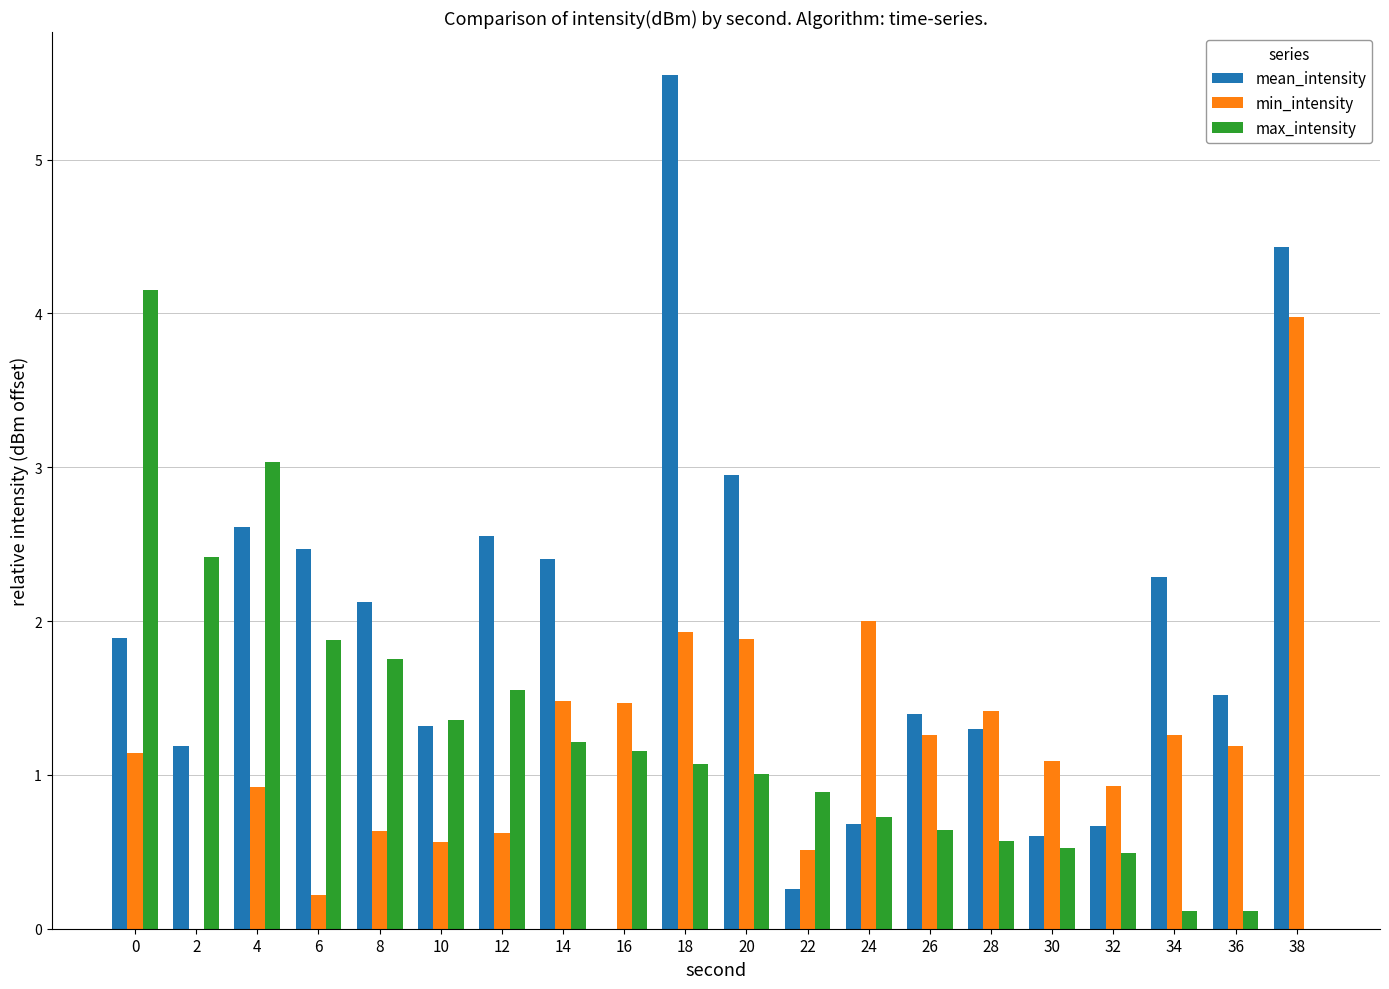

What is the difference between the min_intensity values at 4 and 18?

1.0